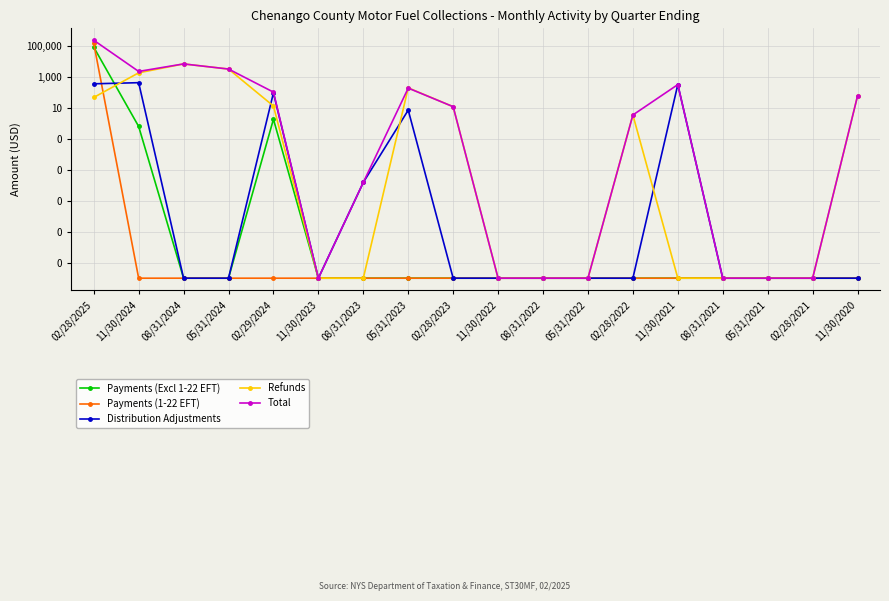

How many lines are shown in the chart?

5